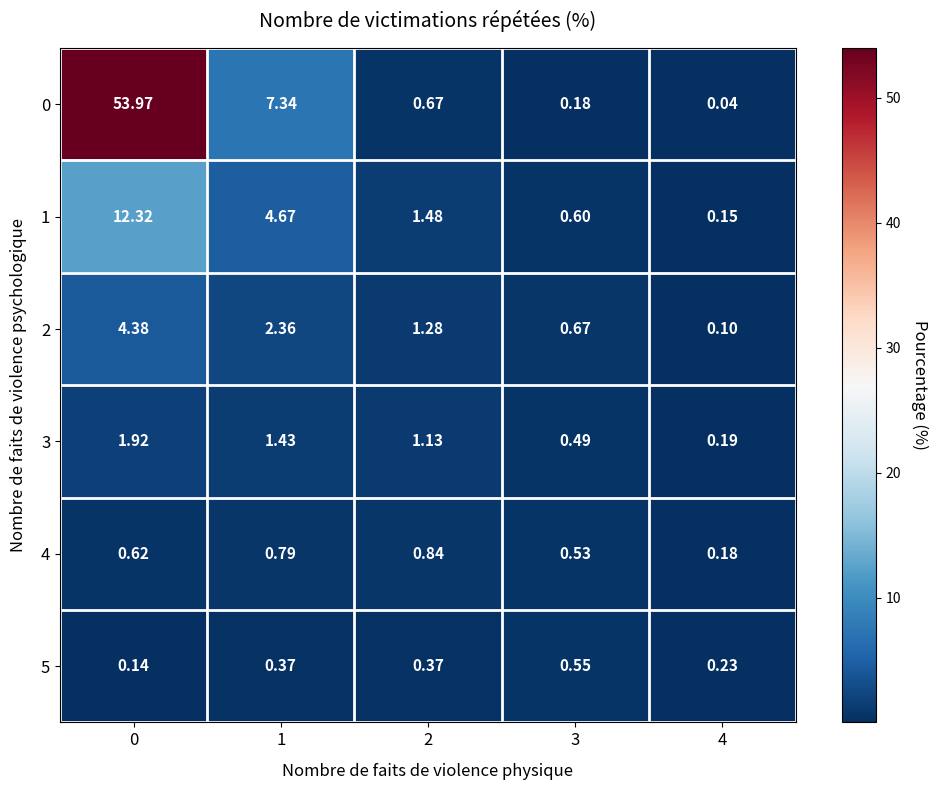

Is the value of 4 at 3 greater than the value of 5 at 2?

Yes